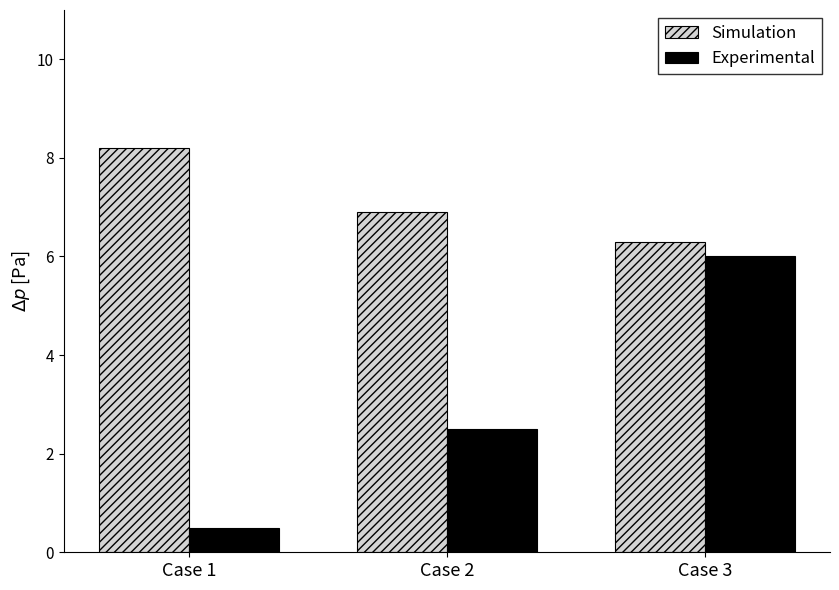

Rank the categories by Simulation value from lowest to highest.

Case 3, Case 2, Case 1